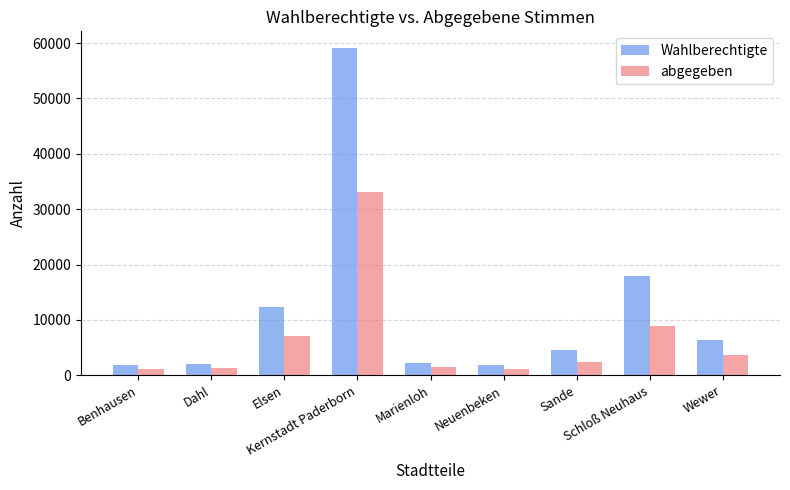

What is the average value of the Wahlberechtigte series?

12031